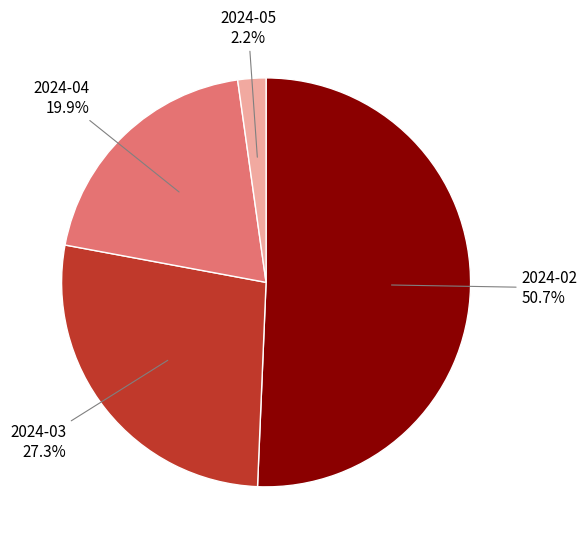

Count the number of slices in the pie.

4